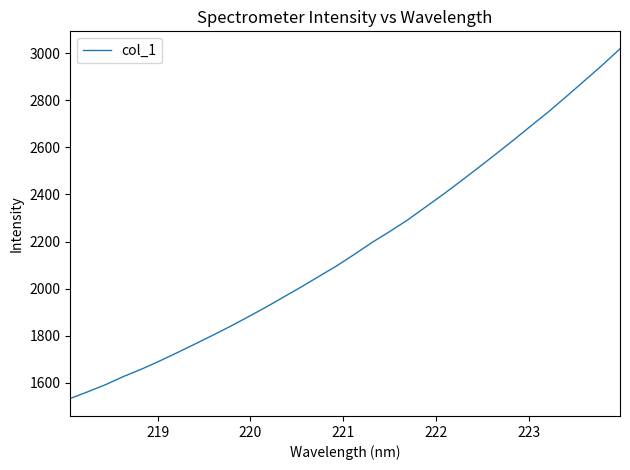

Does the chart display data point markers on the line(s)?

No